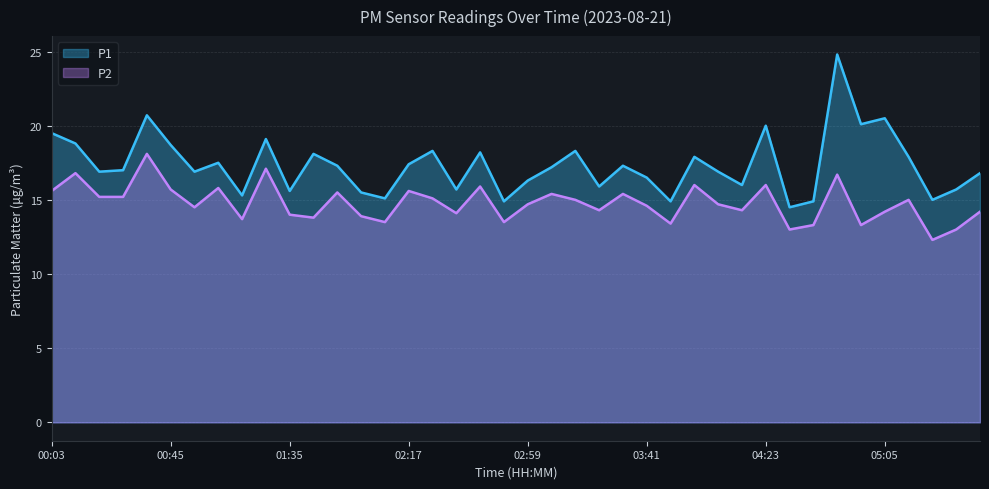

What is the average value of the P1 series?

17.3